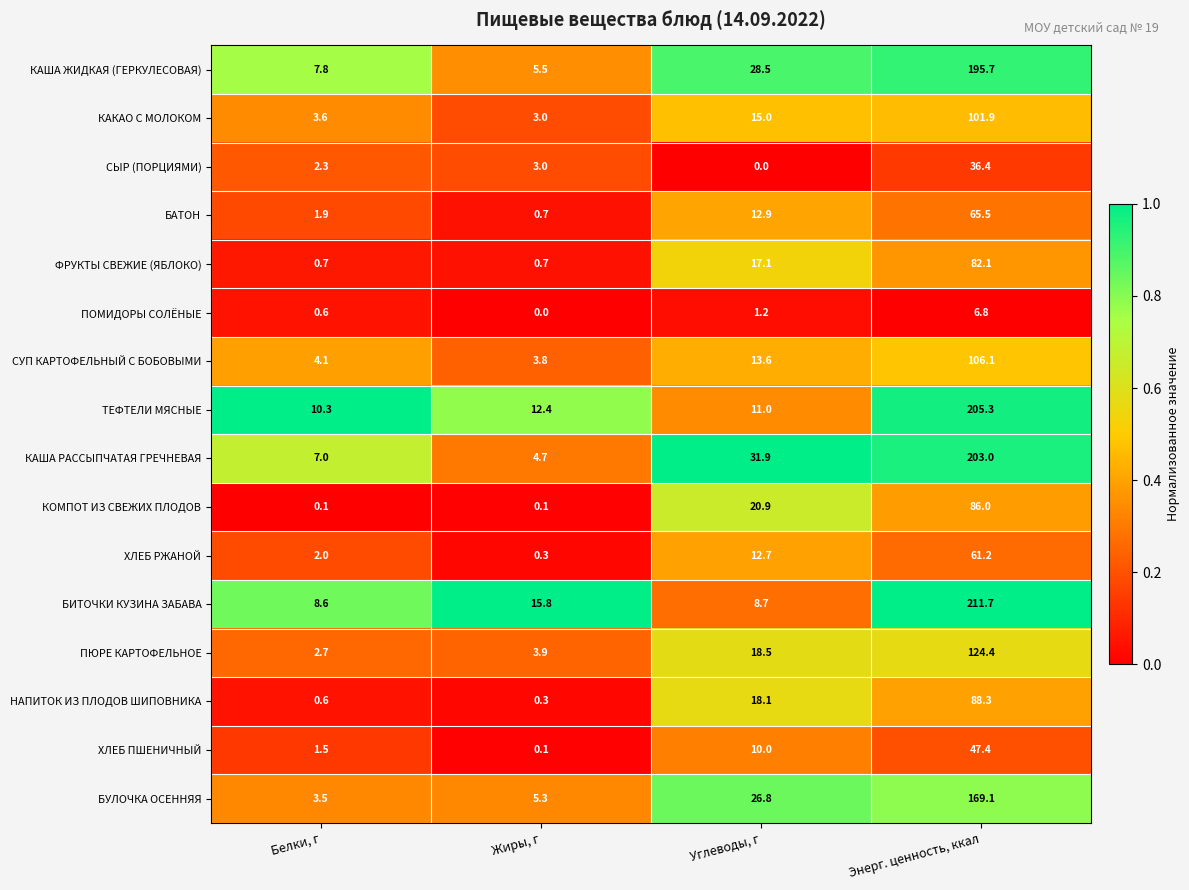

How many distinct data groups are displayed?

16